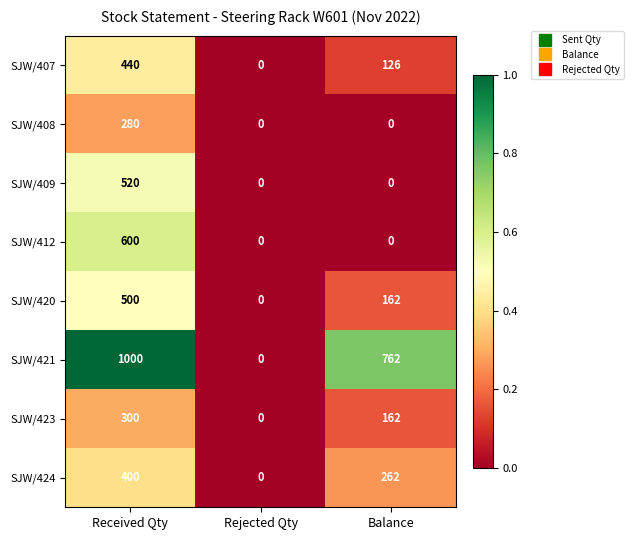

Is it true that SJW/407 equals 678 at Received Qty?

False